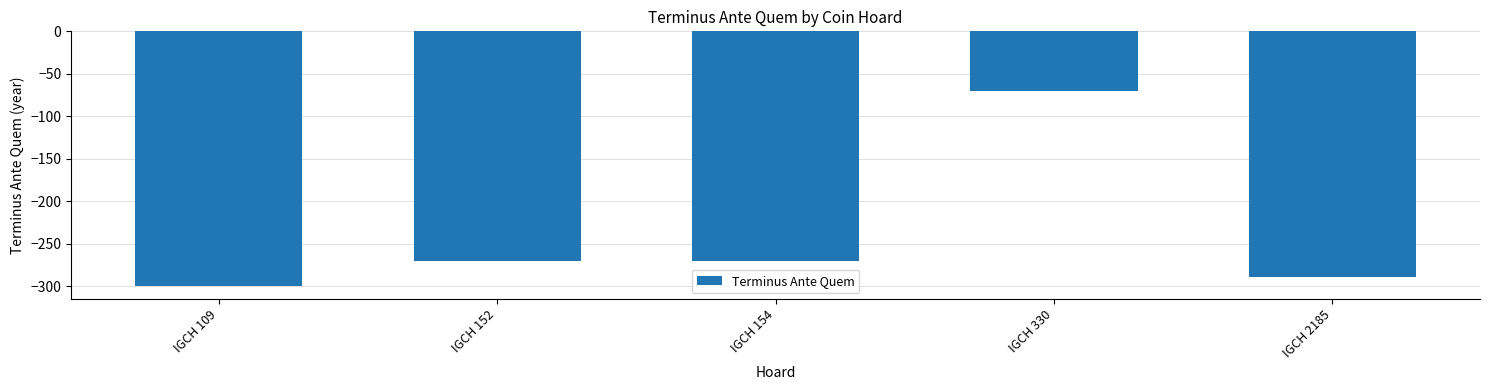

What is the difference between the maximum and minimum values?

230